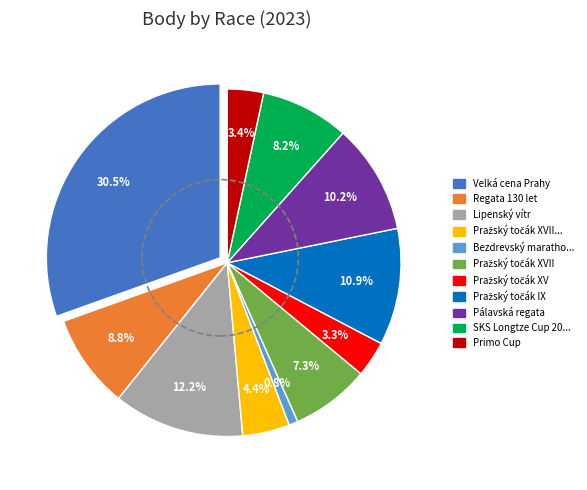

Is the sum of 231330 and 231114 greater than half?

No